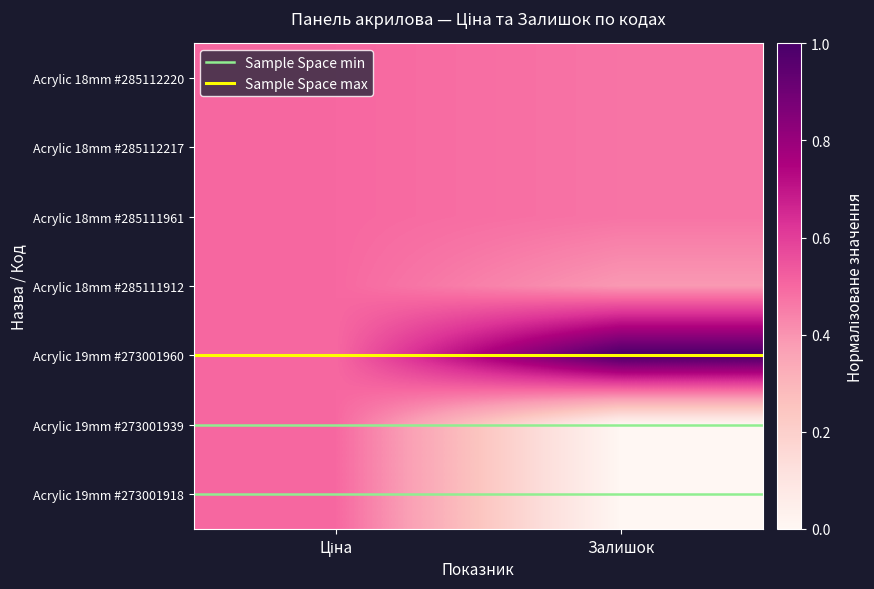

What is the total value across all series at Залишок?

11.8